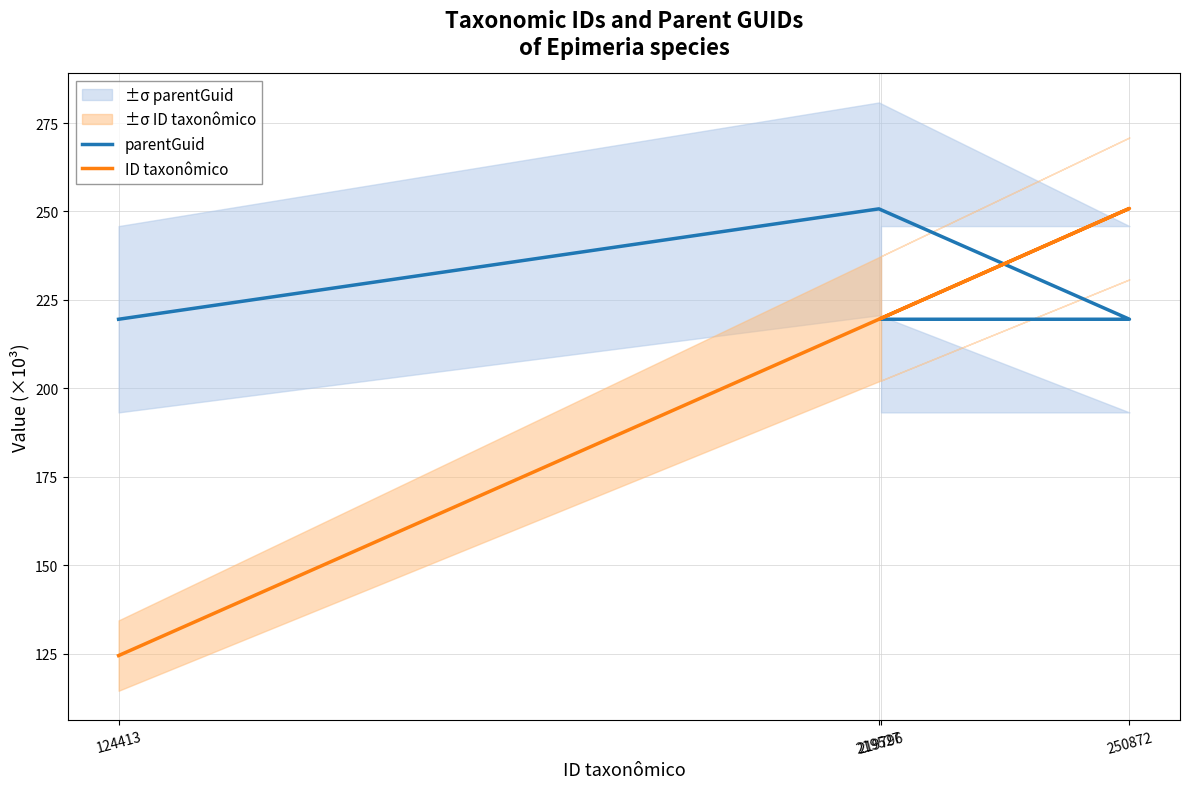

What is the greatest value displayed?

250.9